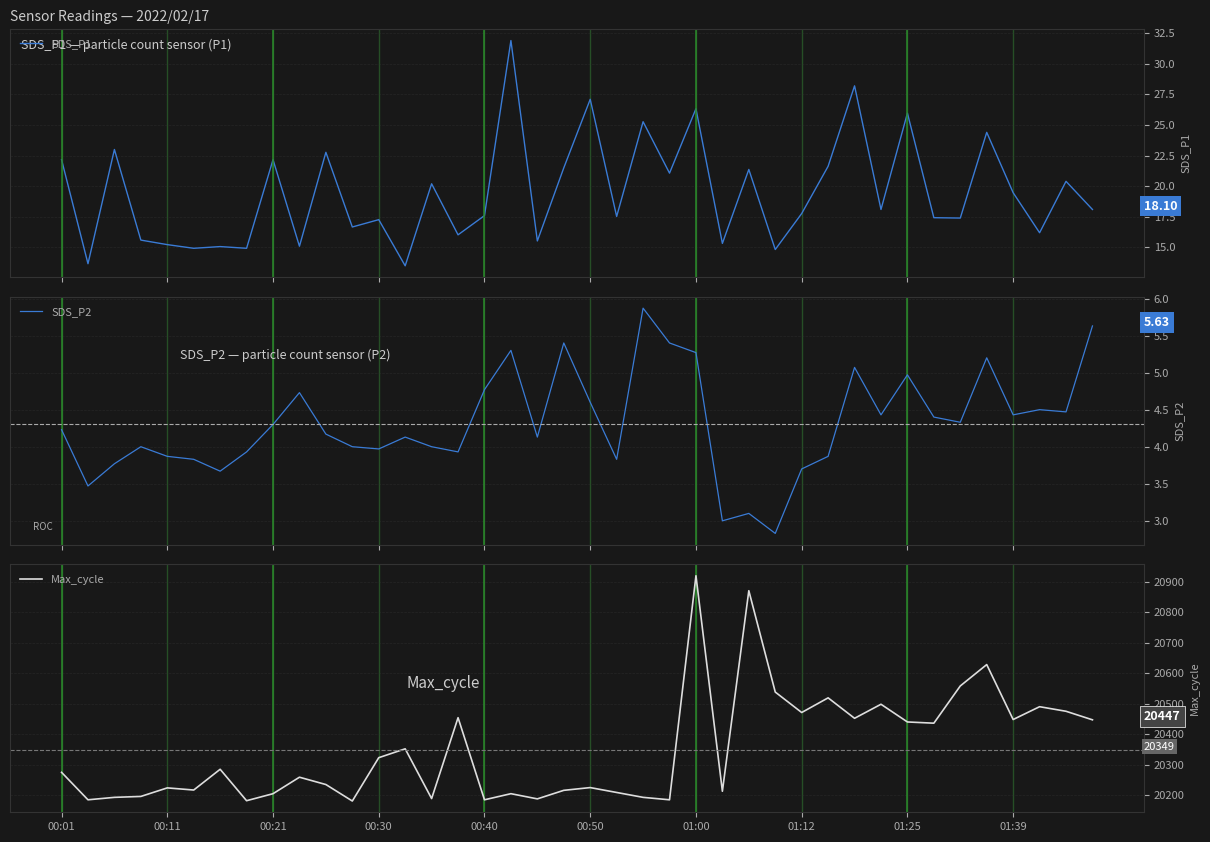

The value of SDS_P1 at 00:01 is 22.2. True or false?

True